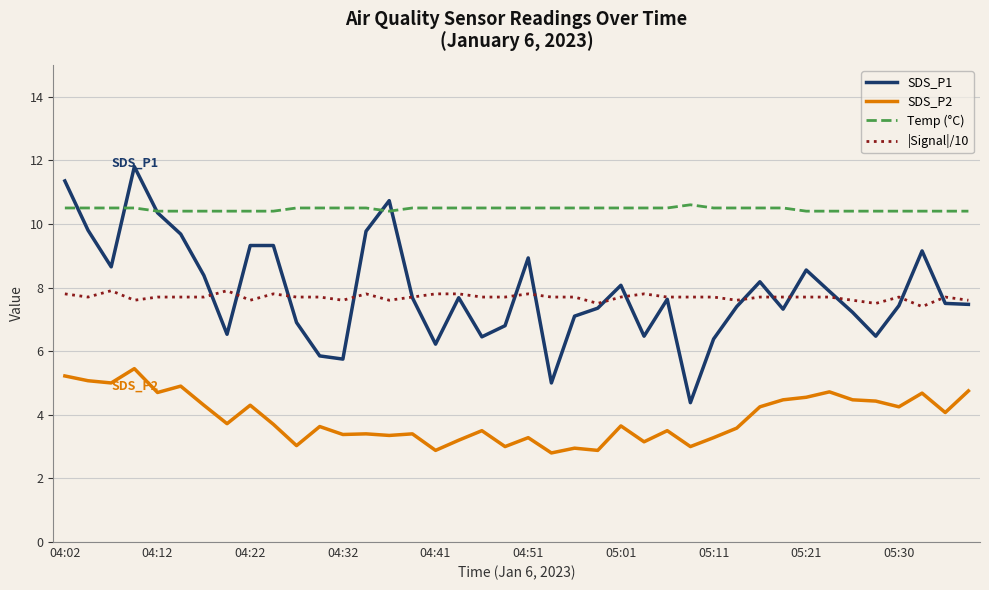

Which series has the largest total across all categories?

Temp (°C)